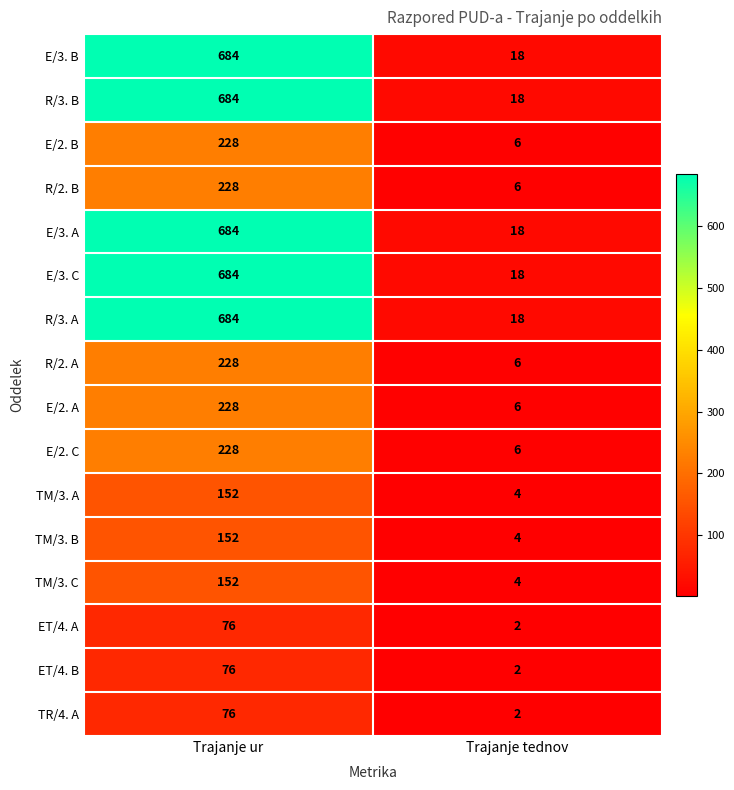

What is the average value of the ET/4. A series?

39